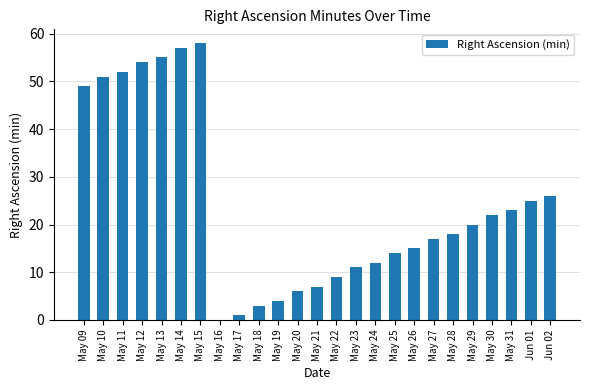

Which has a higher value, May 09 or May 24?

May 09